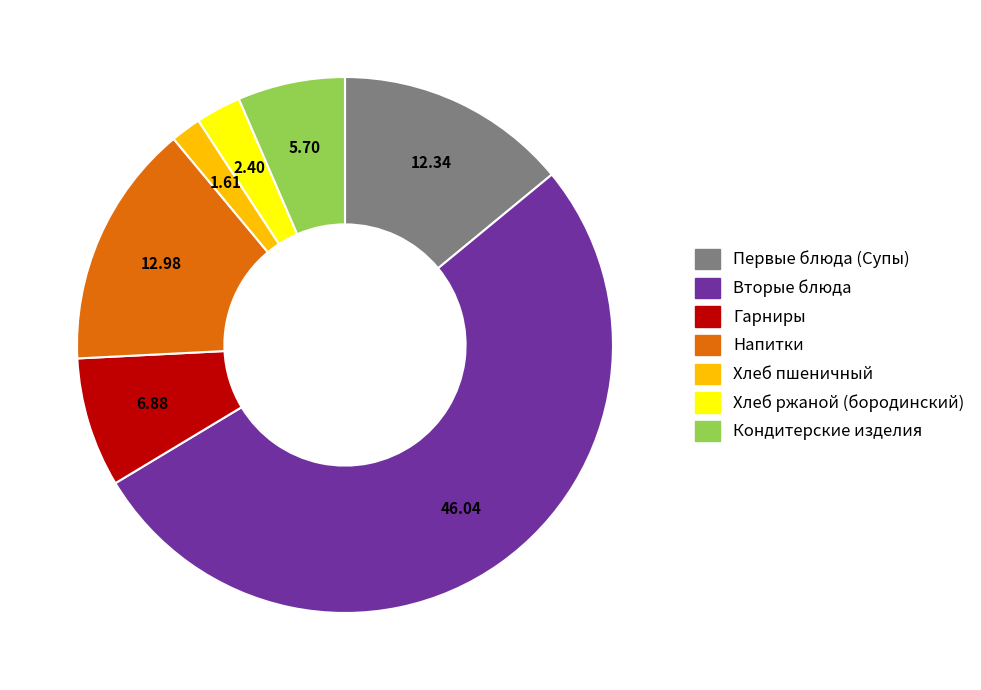

Which category has the smallest portion of the pie?

Хлеб пшеничный